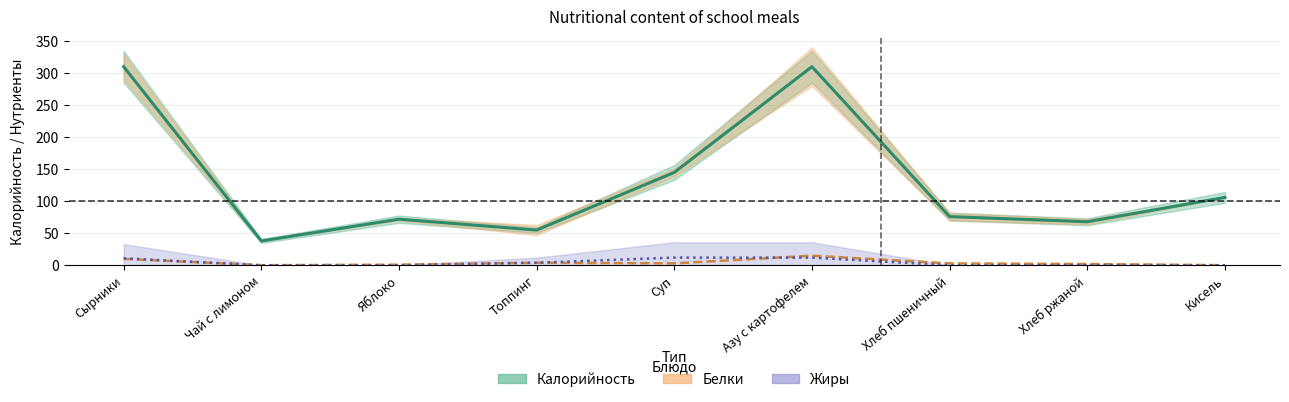

Which label corresponds to the largest value in the chart?

Сырники